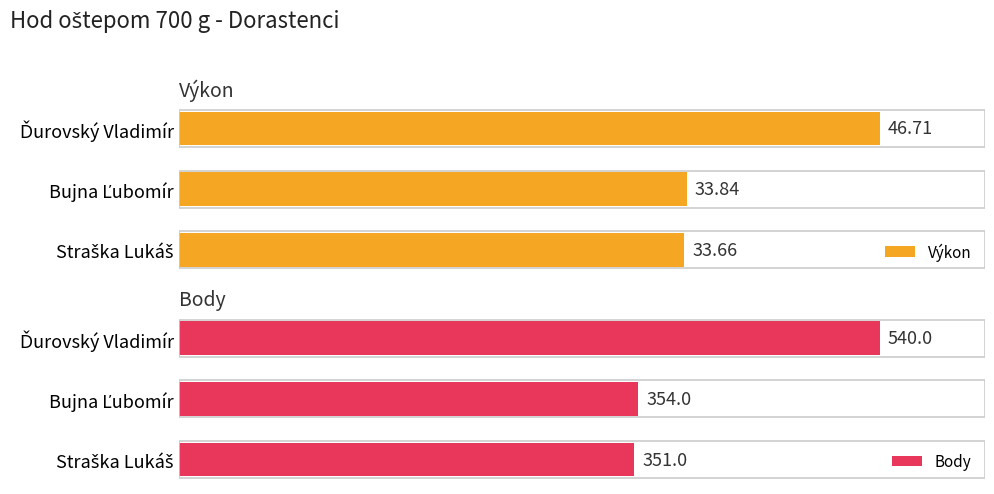

What is the sum of the Výkon values at Straška Lukáš and Ďurovský Vladimír?

80.4